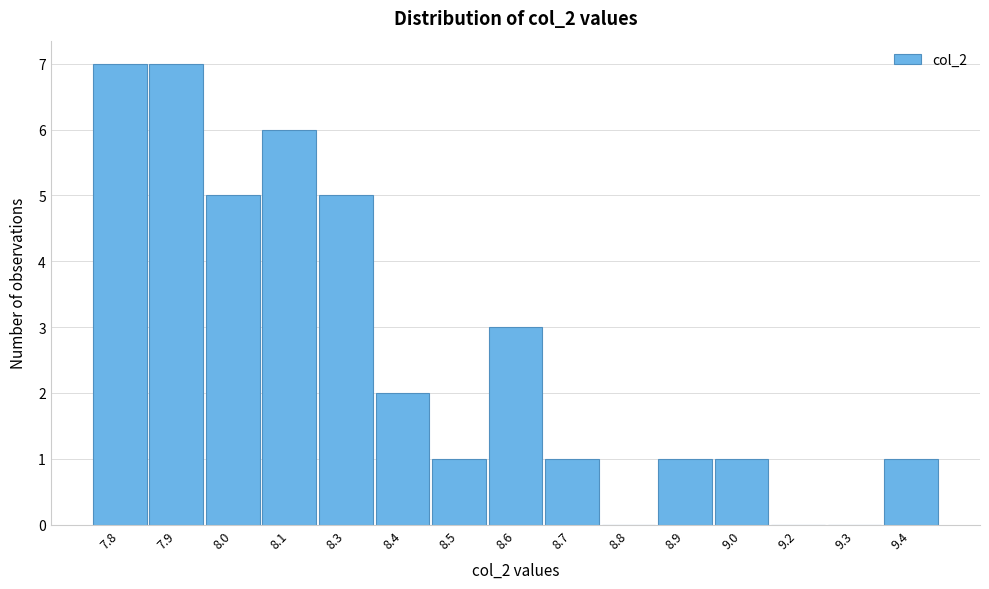

Reading right to left, transcribe all the data shown in this chart.

9.4=1	9.3=0	9.2=0	9.0=1	8.9=1	8.8=0	8.7=1	8.6=3	8.5=1	8.4=2	8.3=5	8.1=6	8.0=5	7.9=7	7.8=7